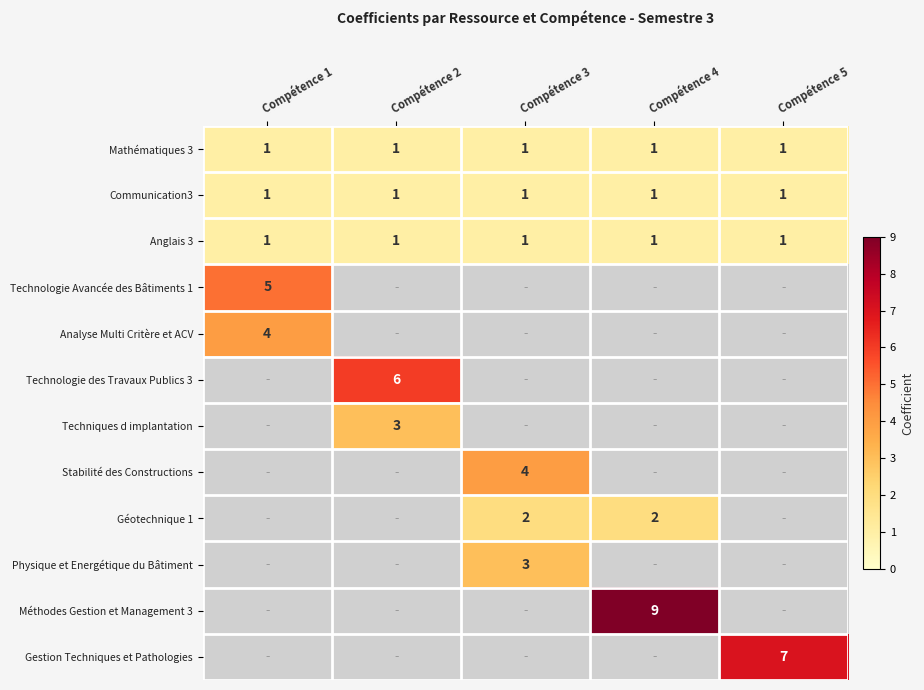

How many series are shown in this chart?

12